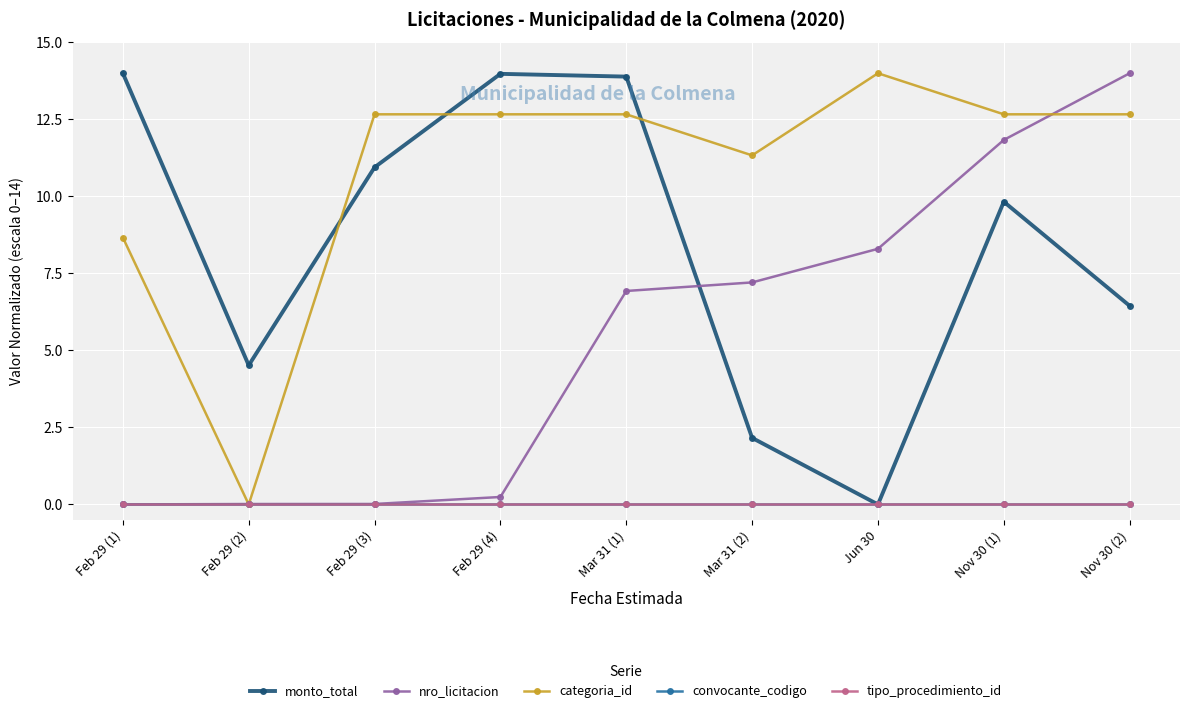

Is this an area chart (filled region under the line)?

No